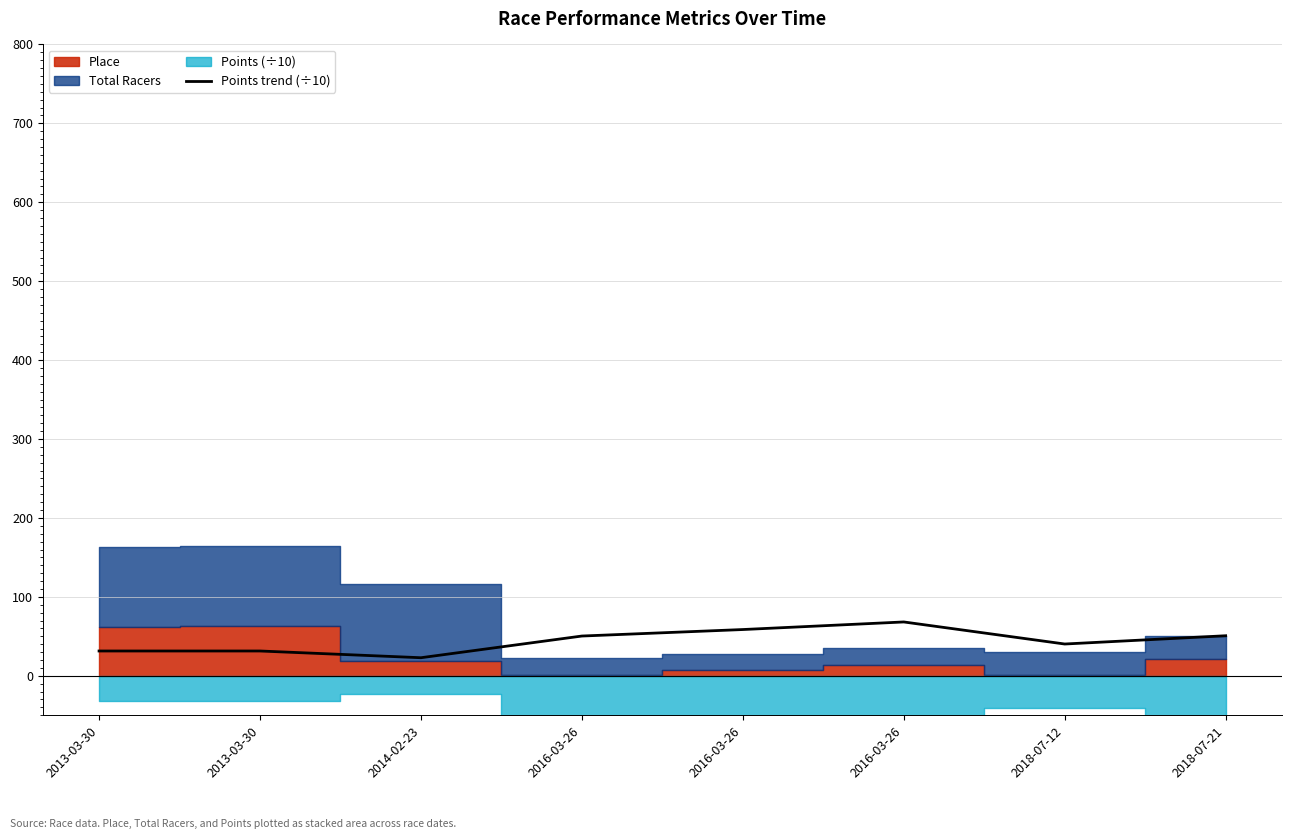

What is the average value?

44.3